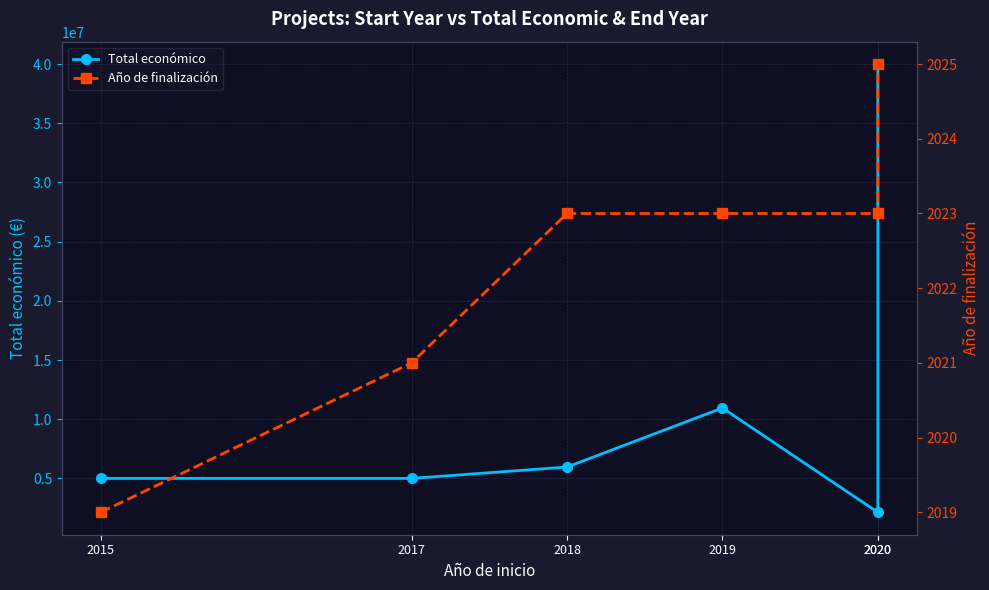

True or false: Total económico and Año de finalización cross at least once.

False